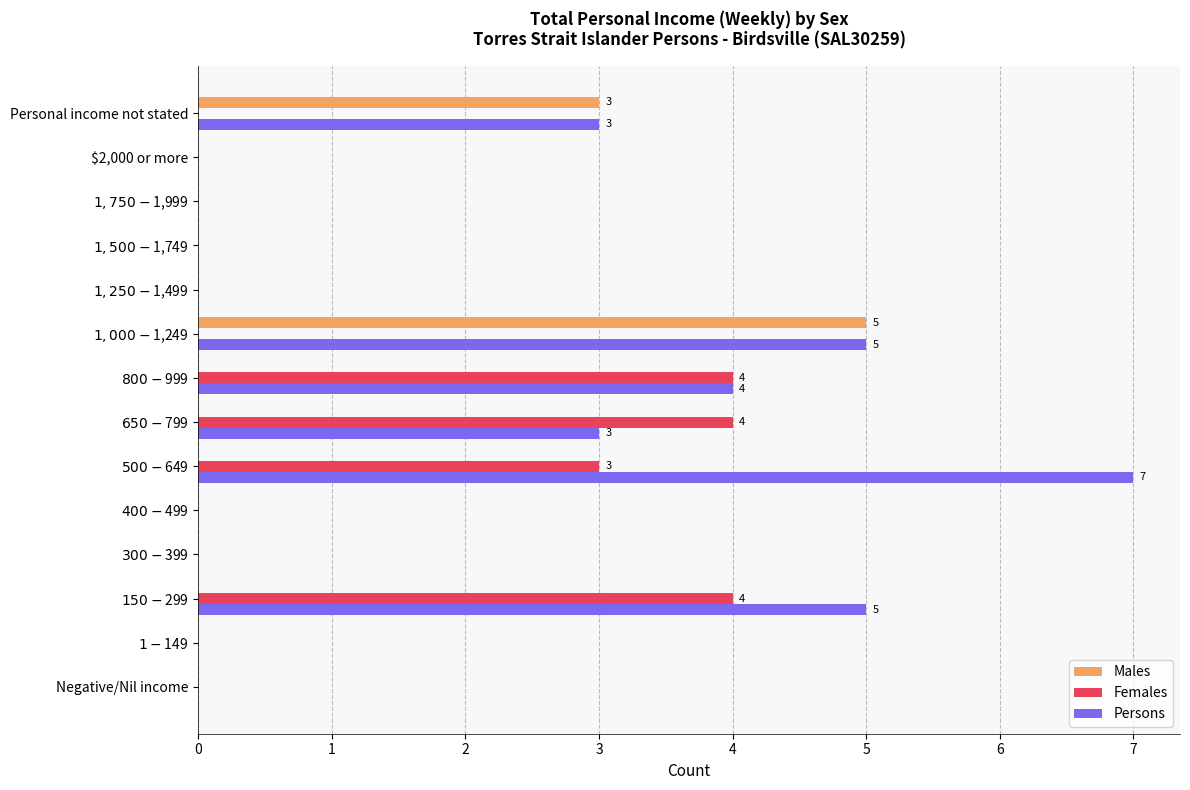

The value of Persons at $2,000 or more is 3. True or false?

False